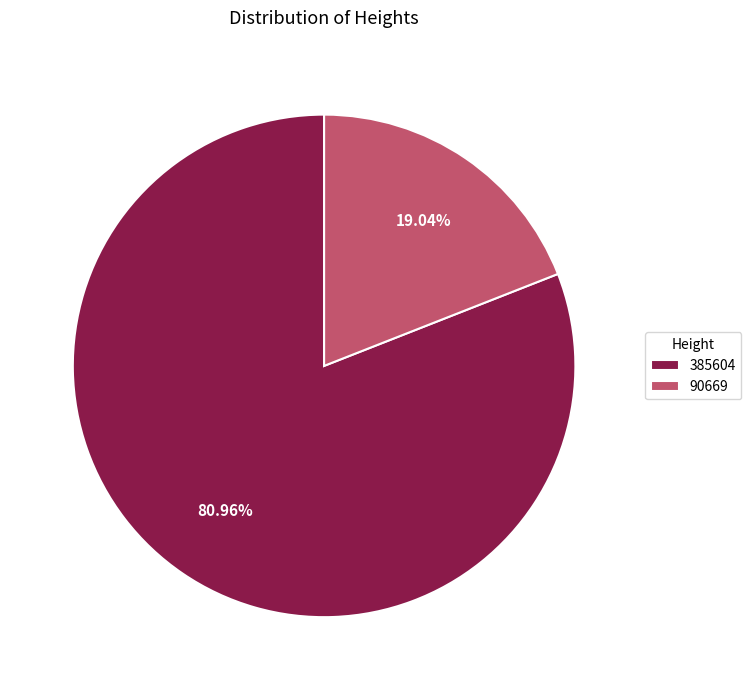

Count the number of slices in the pie.

2